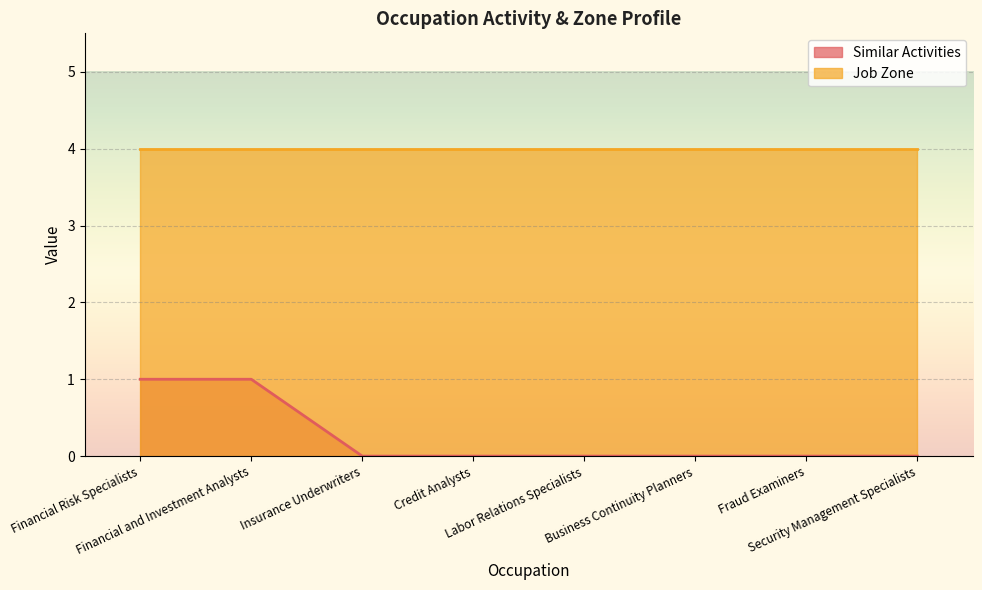

What is the sum of all values?

2